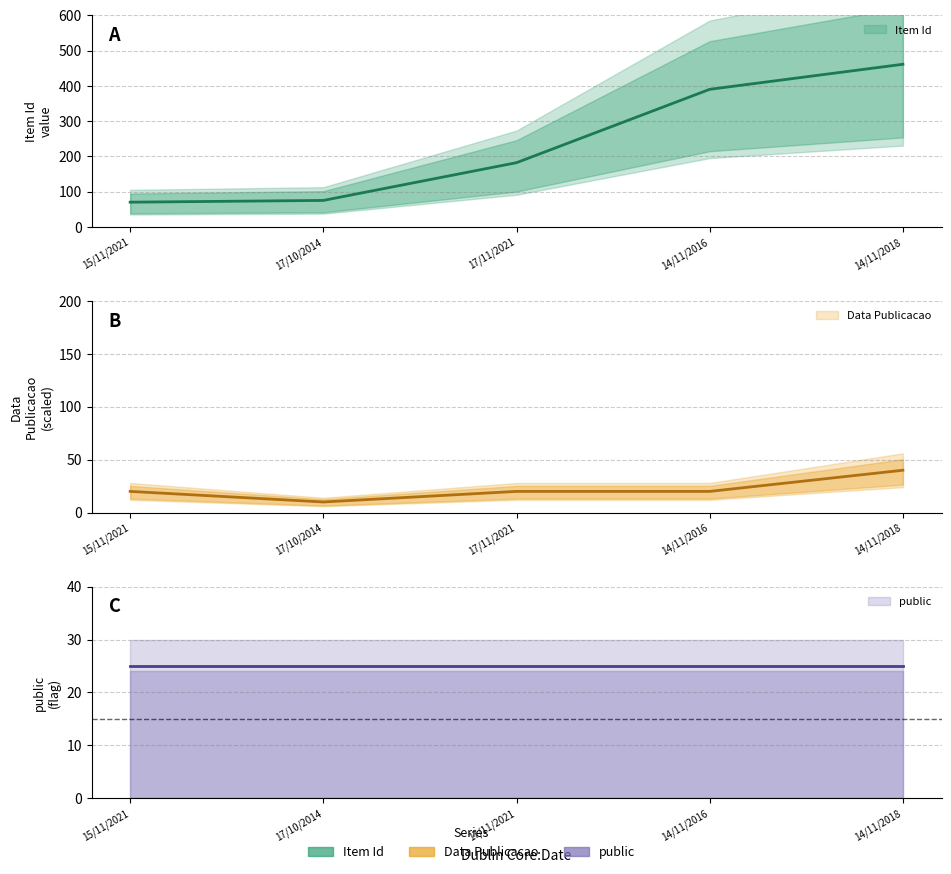

True or false: Data Publicacao and Item Id cross at least once.

False